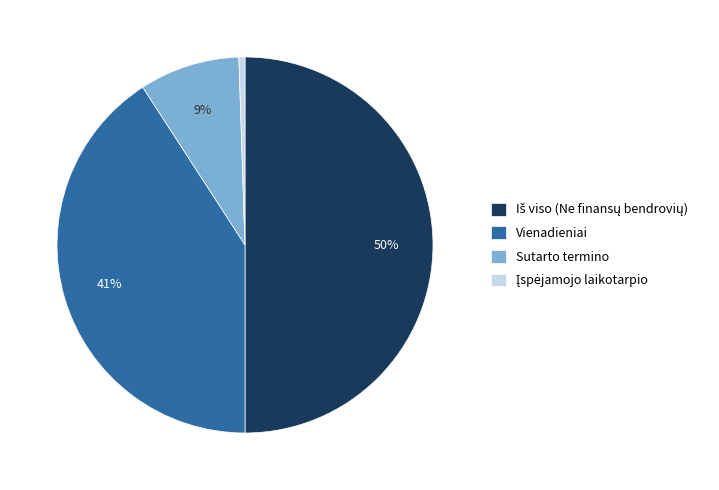

To the nearest percent, what is the difference between the largest and smallest slice percentages?

49%